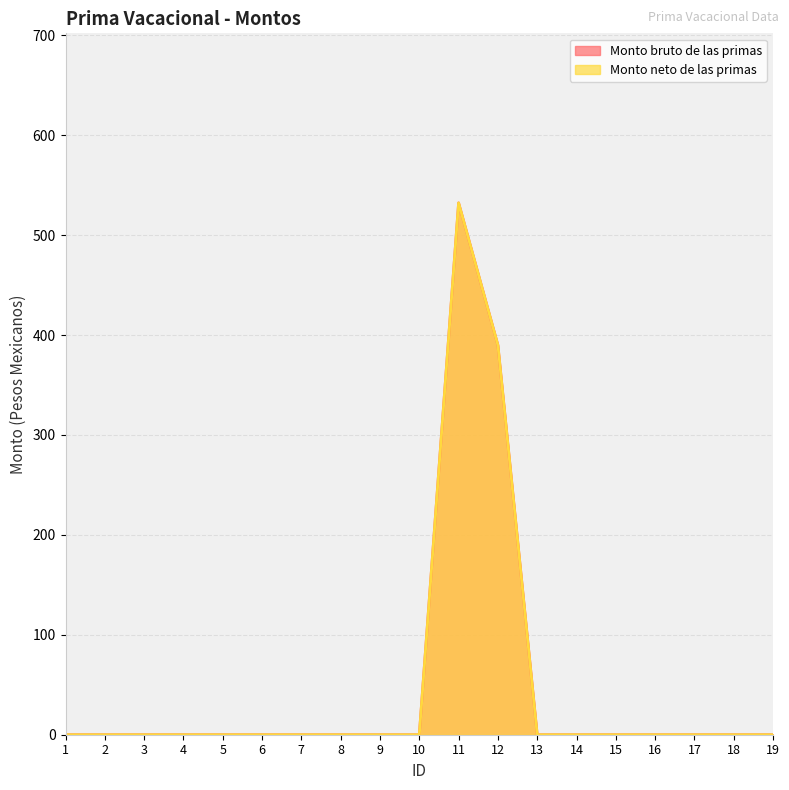

Does the chart display data point markers on the line(s)?

No